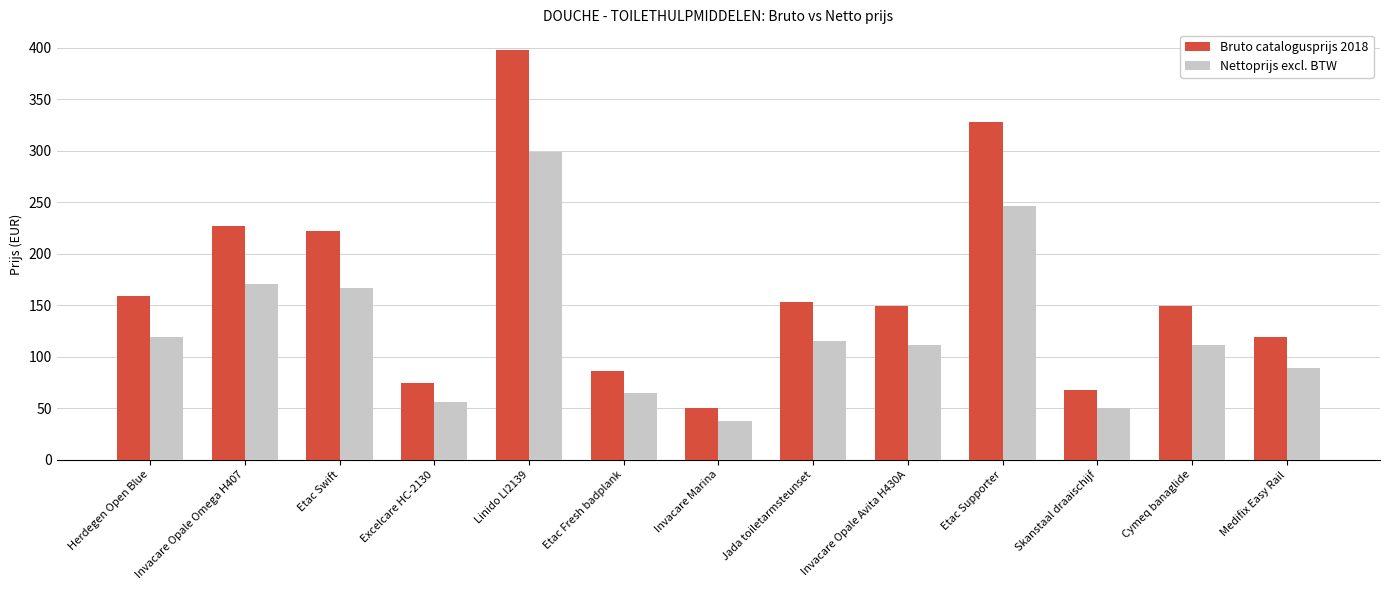

How many bars are there in total?

26